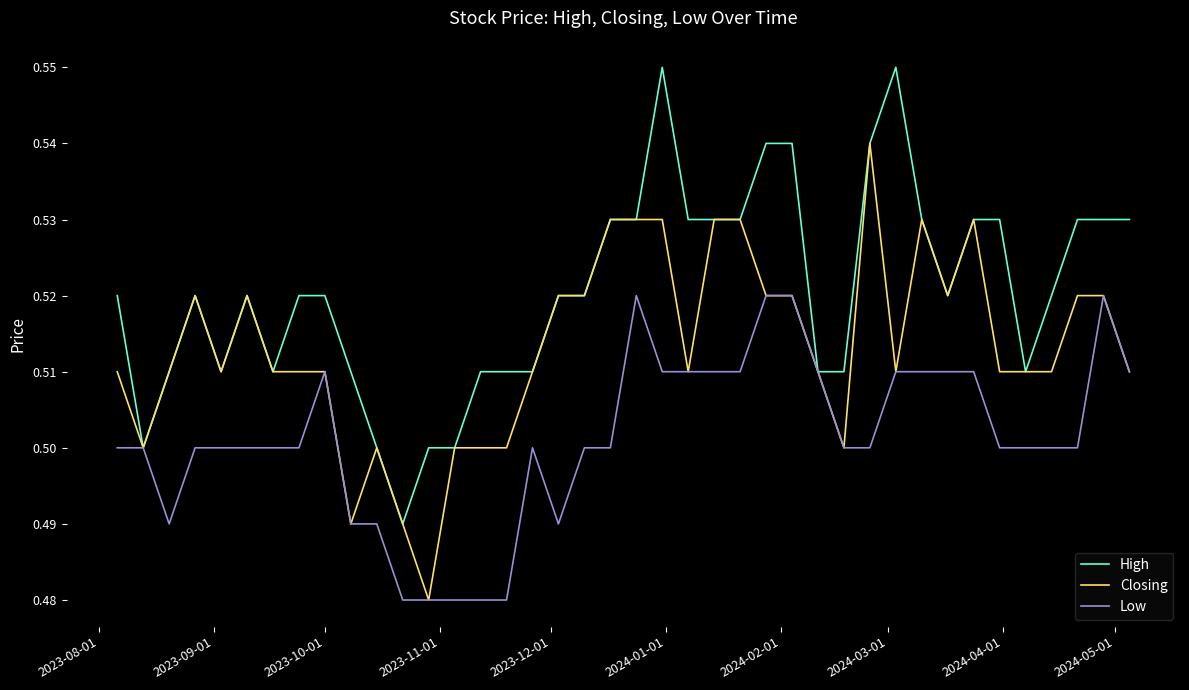

List the series in order of their overall mean, lowest first.

Low, Closing, High